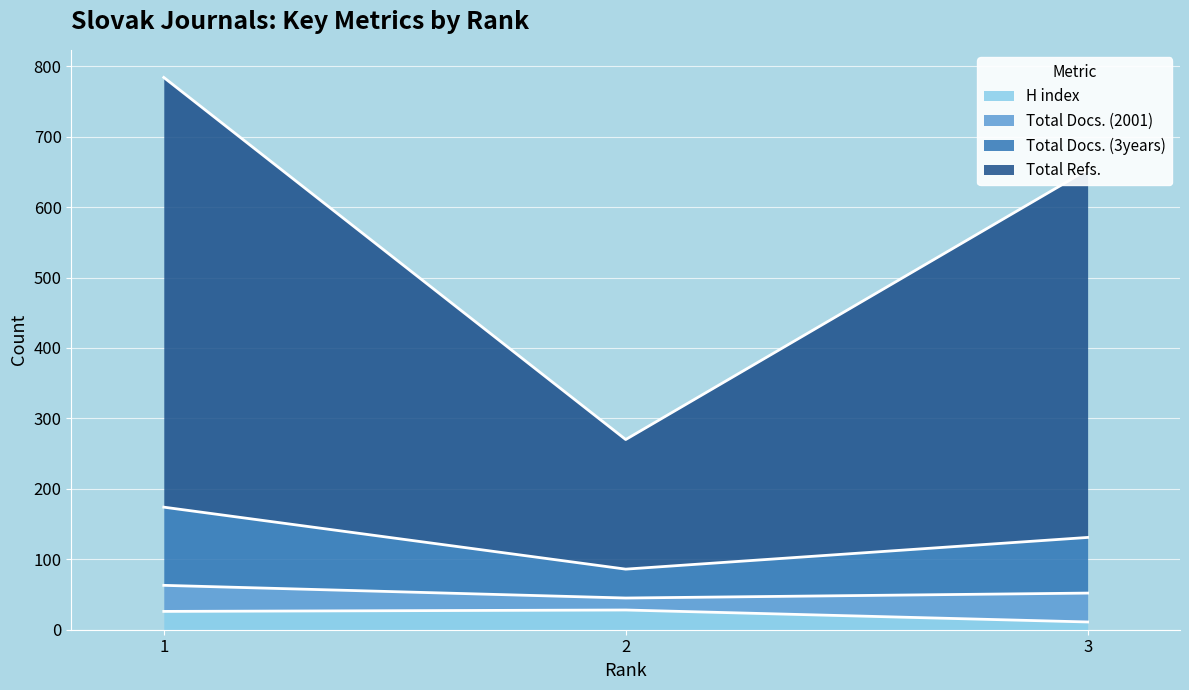

What is the difference between the highest and lowest values at 2?

242